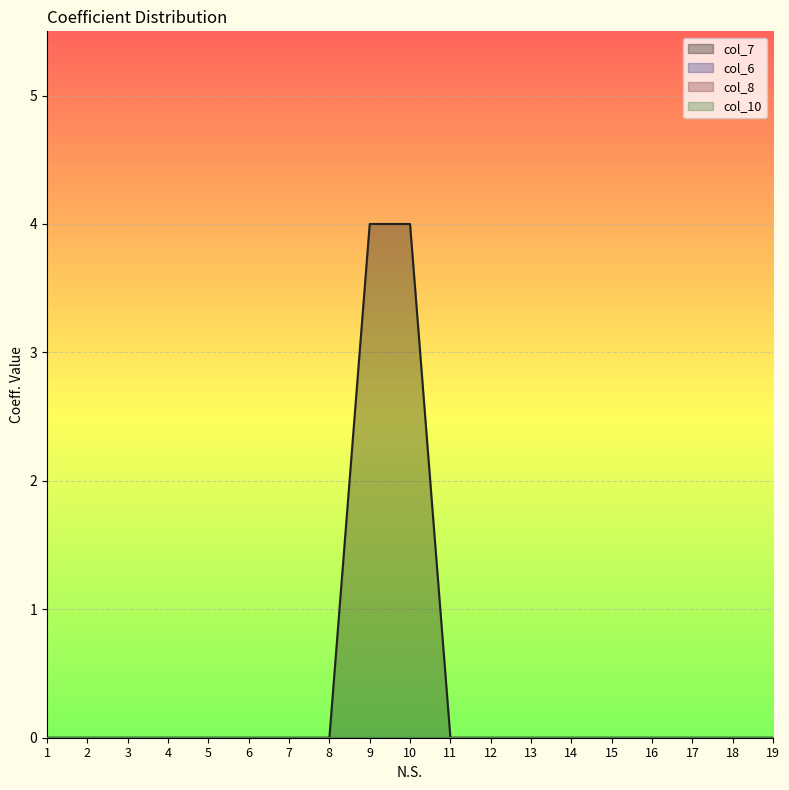

True or false: col_10 has a value of 0 at 6.

True